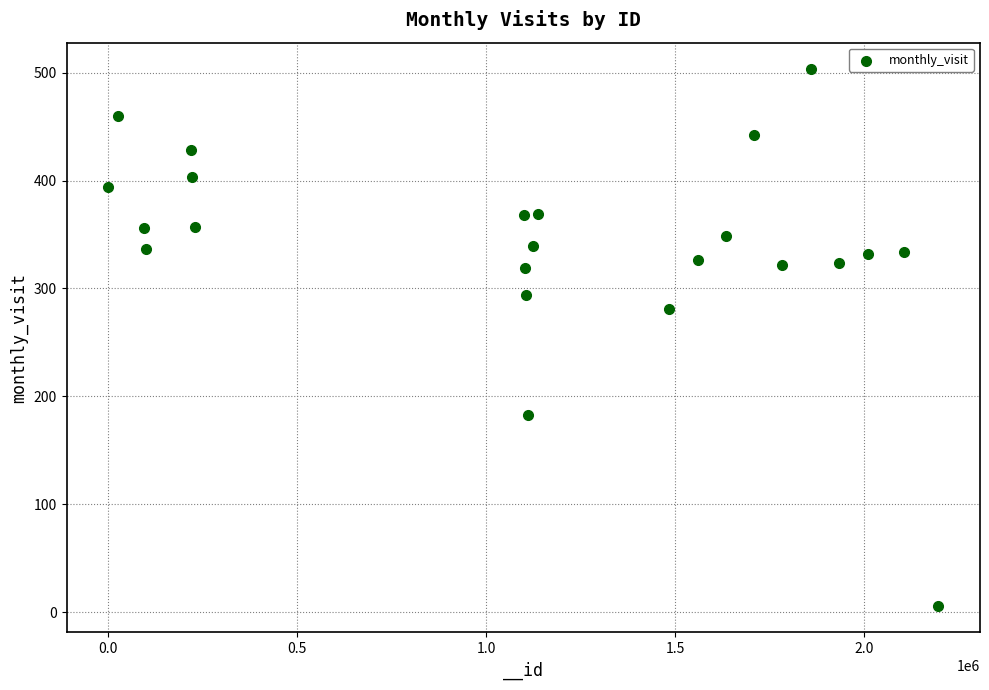

What is the range of Y values (max minus min)?

497